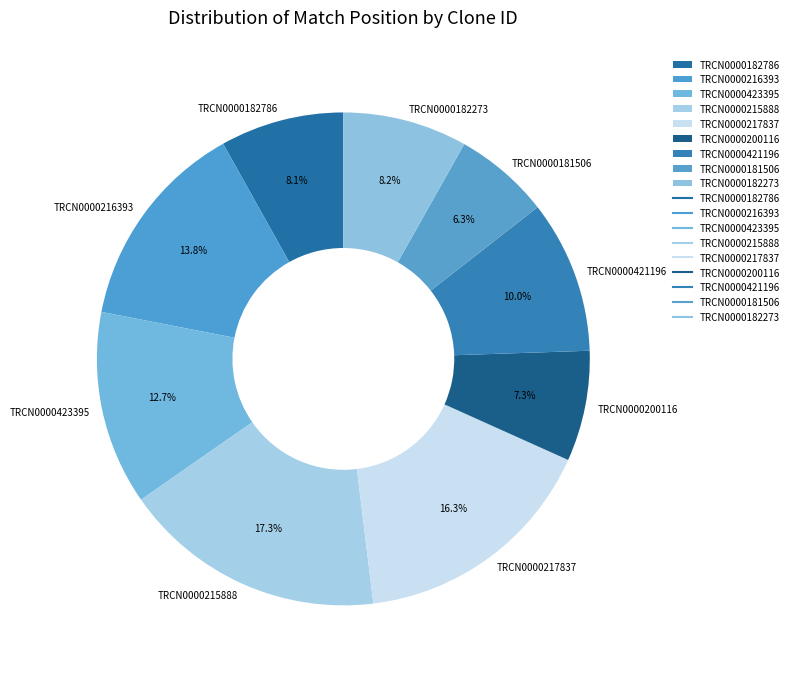

What percentage is NOT represented by TRCN0000421196?

90.0%